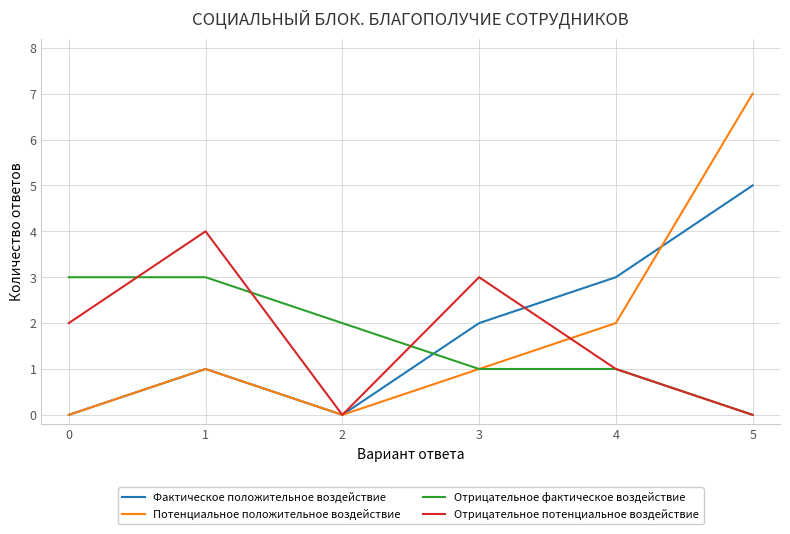

Is it true that Фактическое положительное воздействие equals 0 at 0?

True